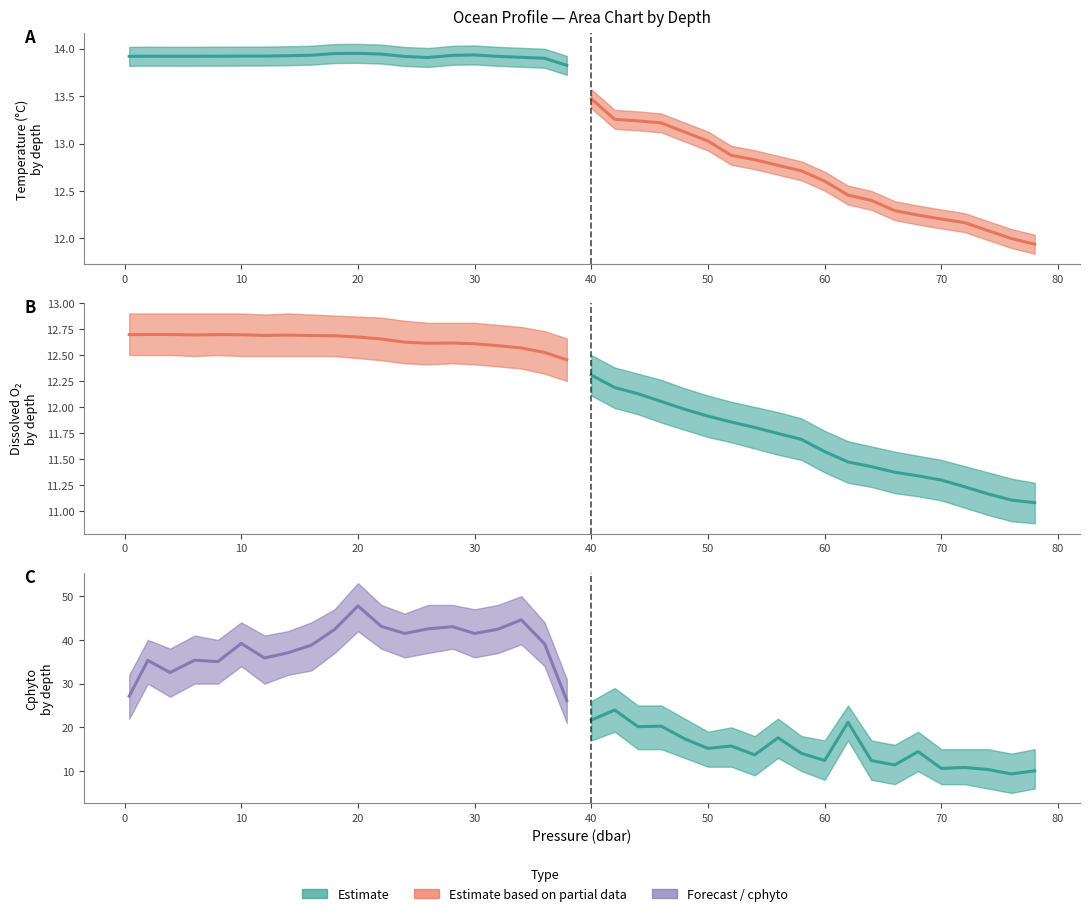

What is the smallest value displayed?

9.3